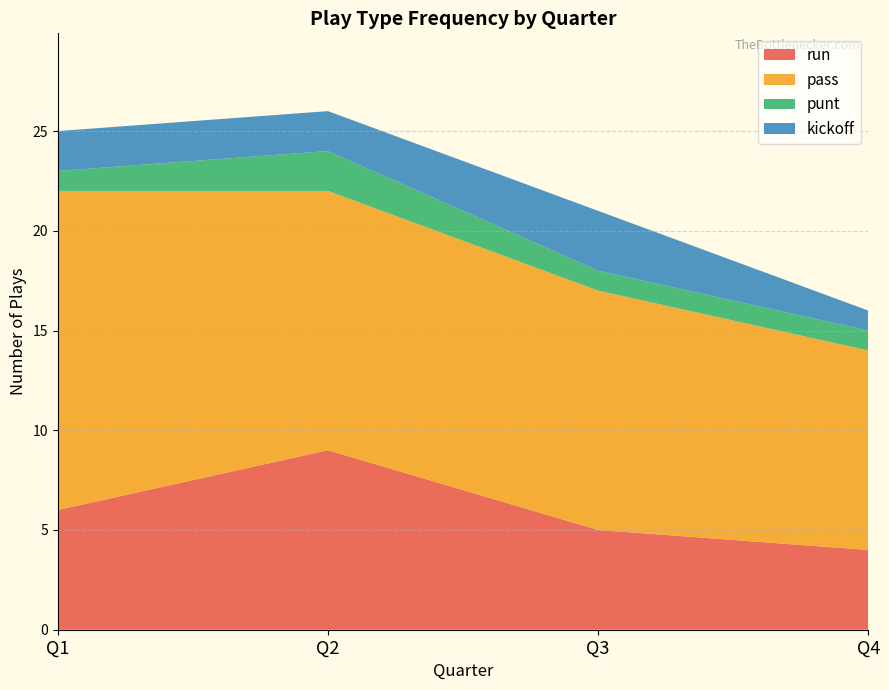

Reading left to right, what are the values for run?

Q1=6	Q2=9	Q3=5	Q4=4